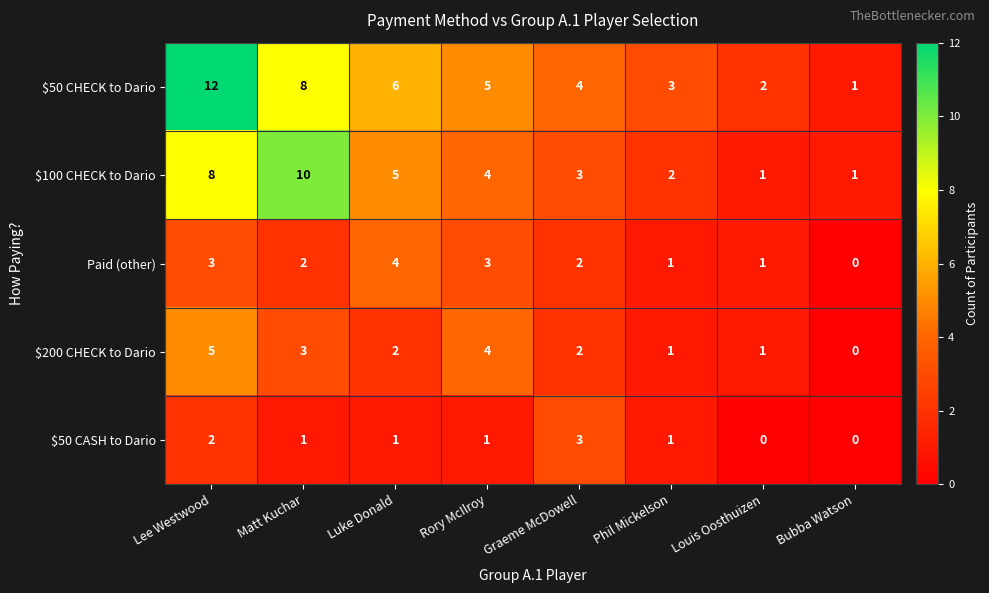

The value of $200 CHECK to Dario at Lee Westwood is 5. True or false?

True